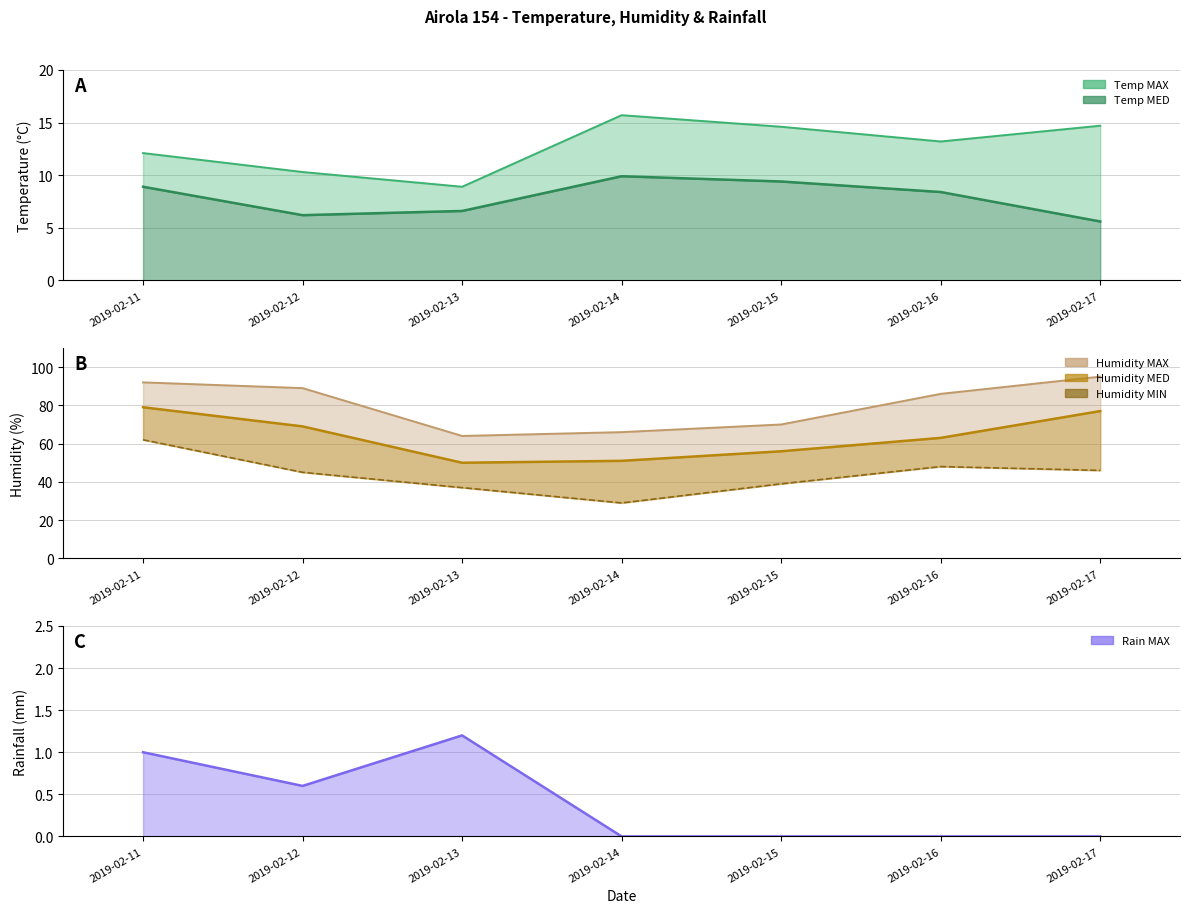

List the labels in order of Rain MAX line value, smallest first.

2019-02-14, 2019-02-15, 2019-02-16, 2019-02-17, 2019-02-12, 2019-02-11, 2019-02-13